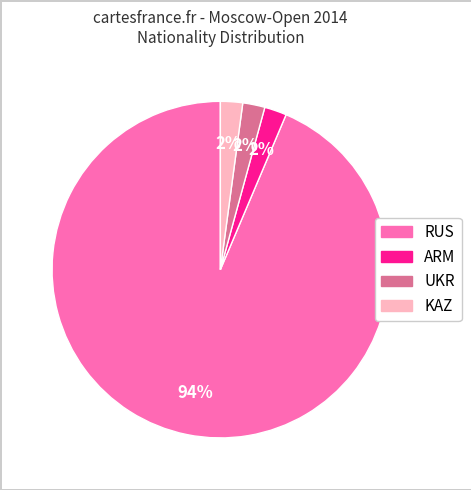

The UKR slice represents 2% of the pie. True or false?

True